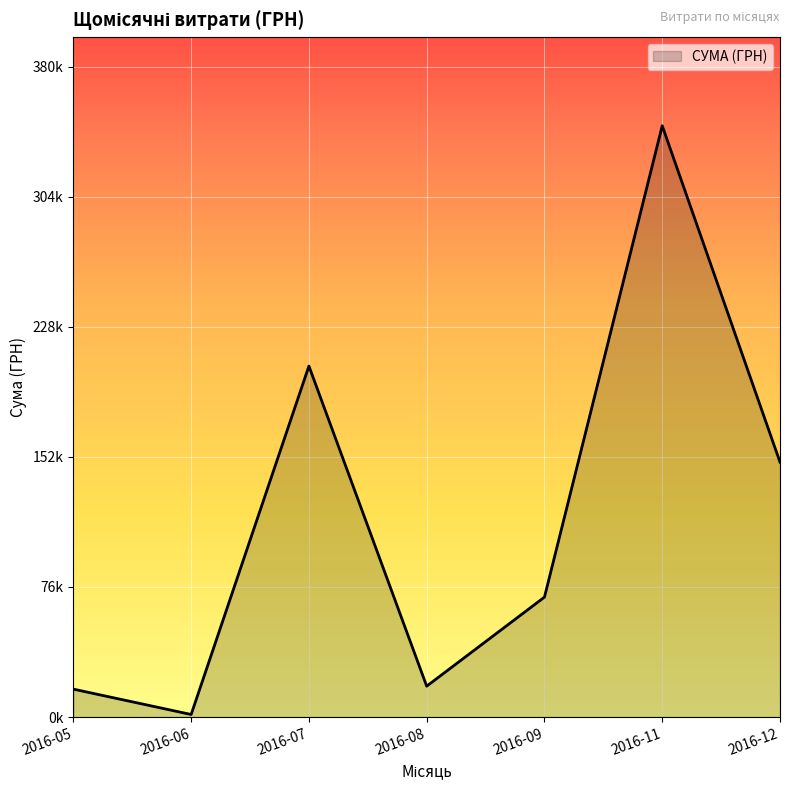

Does the chart display data point markers on the line(s)?

No